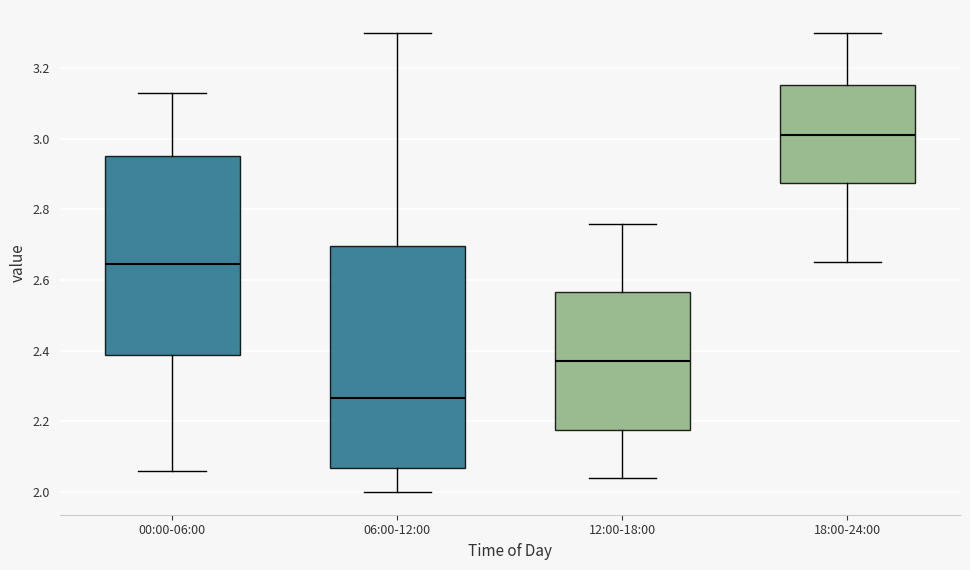

Reading left to right, transcribe this box plot: for each box, give where its median line is, the range the box spans, and where its two whiskers end, as read against the y-axis. The values are not printed on the chart, so give them approximately, as read against the axis.

00:00-06:00: median 2.64, box 2.38 to 2.96, whiskers 2.06 to 3.14
06:00-12:00: median 2.26, box 2.06 to 2.70, whiskers 2.00 to 3.30
12:00-18:00: median 2.38, box 2.18 to 2.56, whiskers 2.04 to 2.76
18:00-24:00: median 3.02, box 2.88 to 3.16, whiskers 2.66 to 3.30